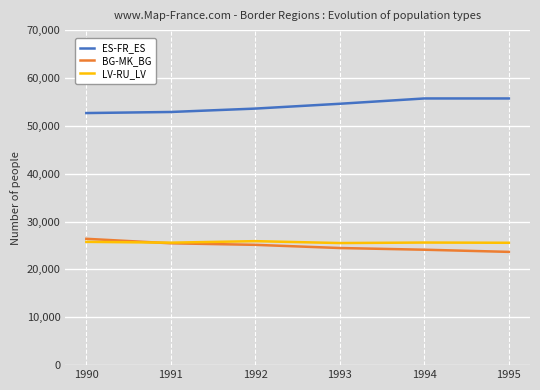

What is the maximum value for BG-MK_BG?

26389